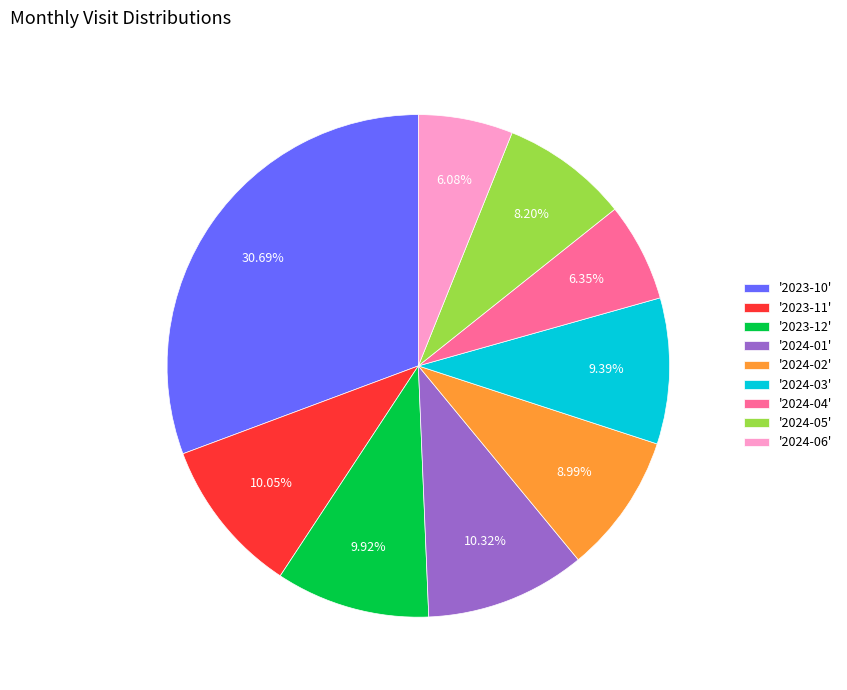

Combined, do '2023-10' and '2024-06' account for over 50%?

No